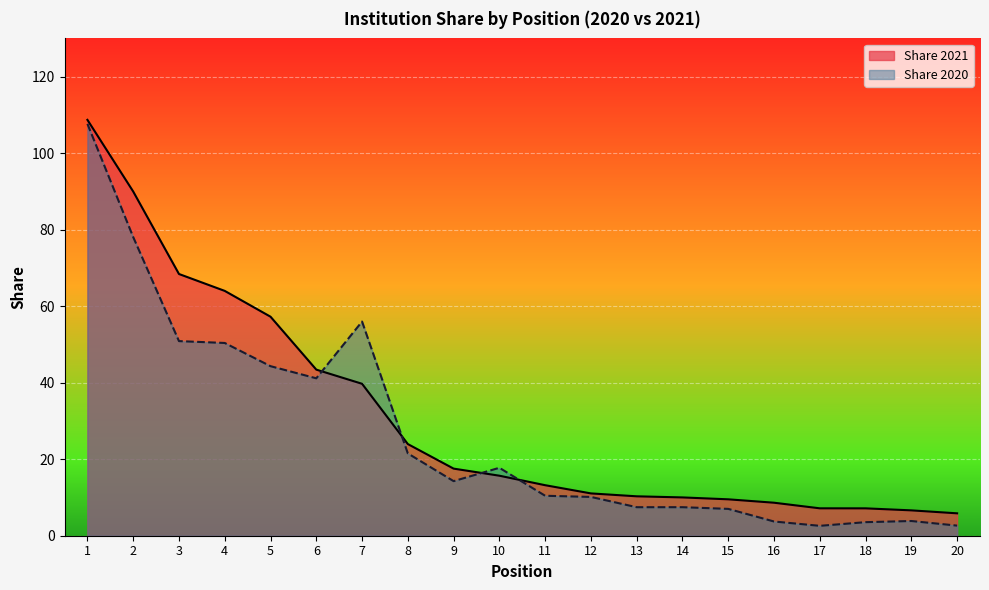

Rank the series by their maximum value, from lowest to highest.

Share 2020, Share 2021